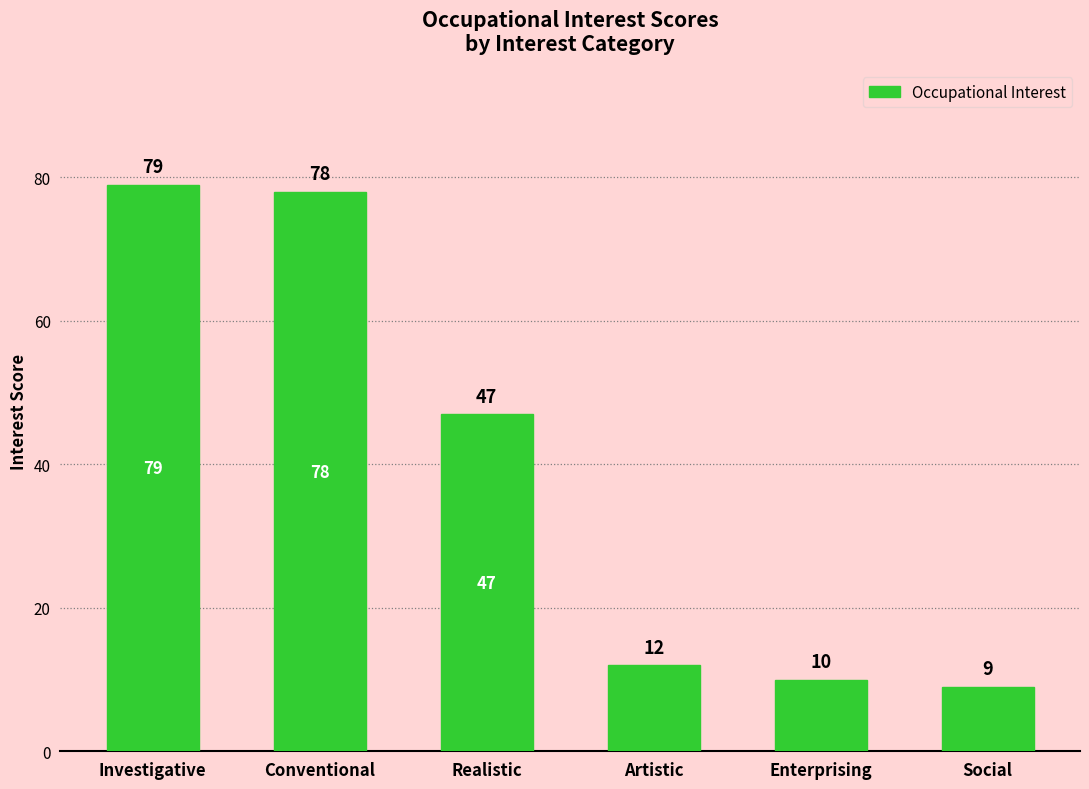

The value at Investigative is 135. True or false?

False